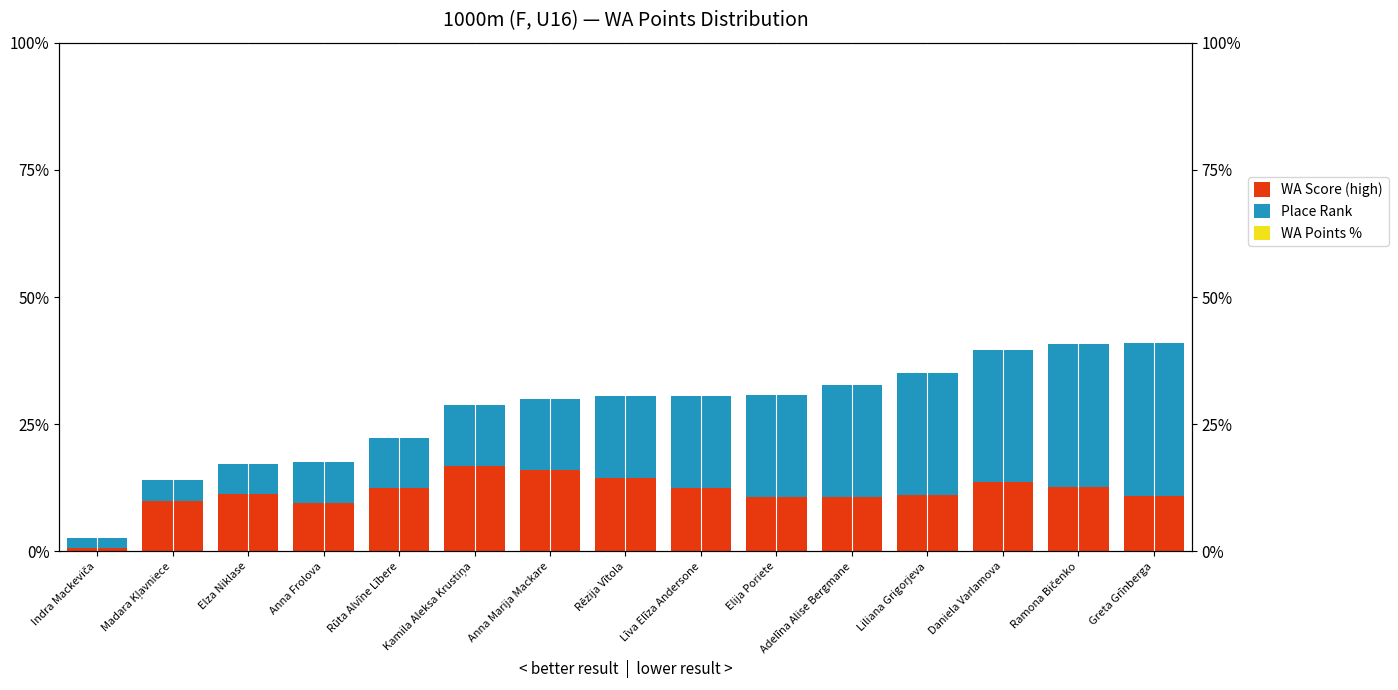

Count the number of data series in this chart.

3